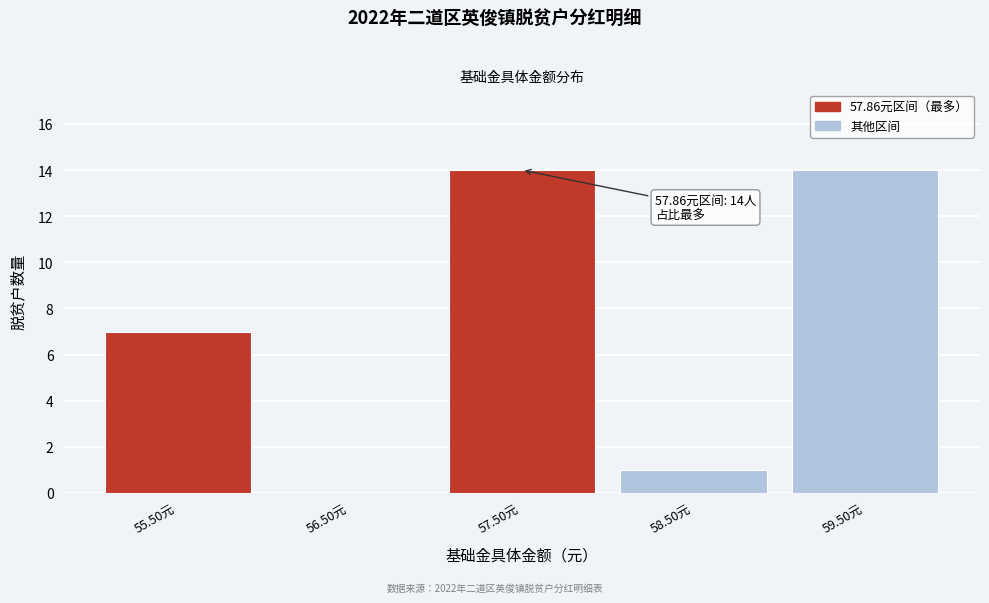

Reading right to left, transcribe all the data shown in this chart.

59.50元=14	58.50元=1	57.50元=14	56.50元=0	55.50元=7